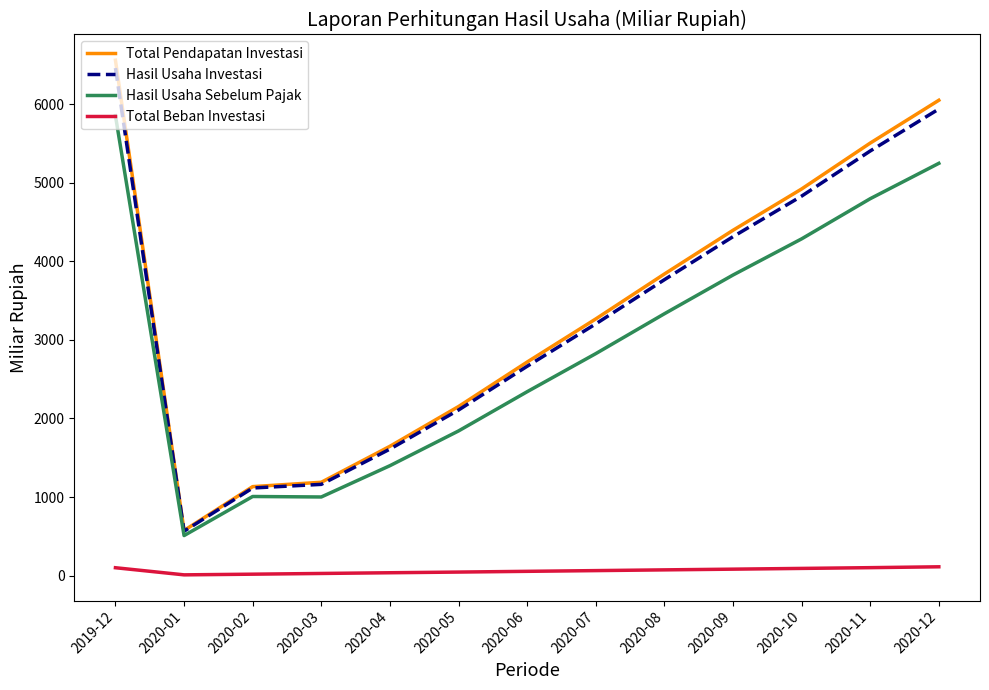

Where is Total Pendapatan Investasi nearest to the value 3567?

2020-08